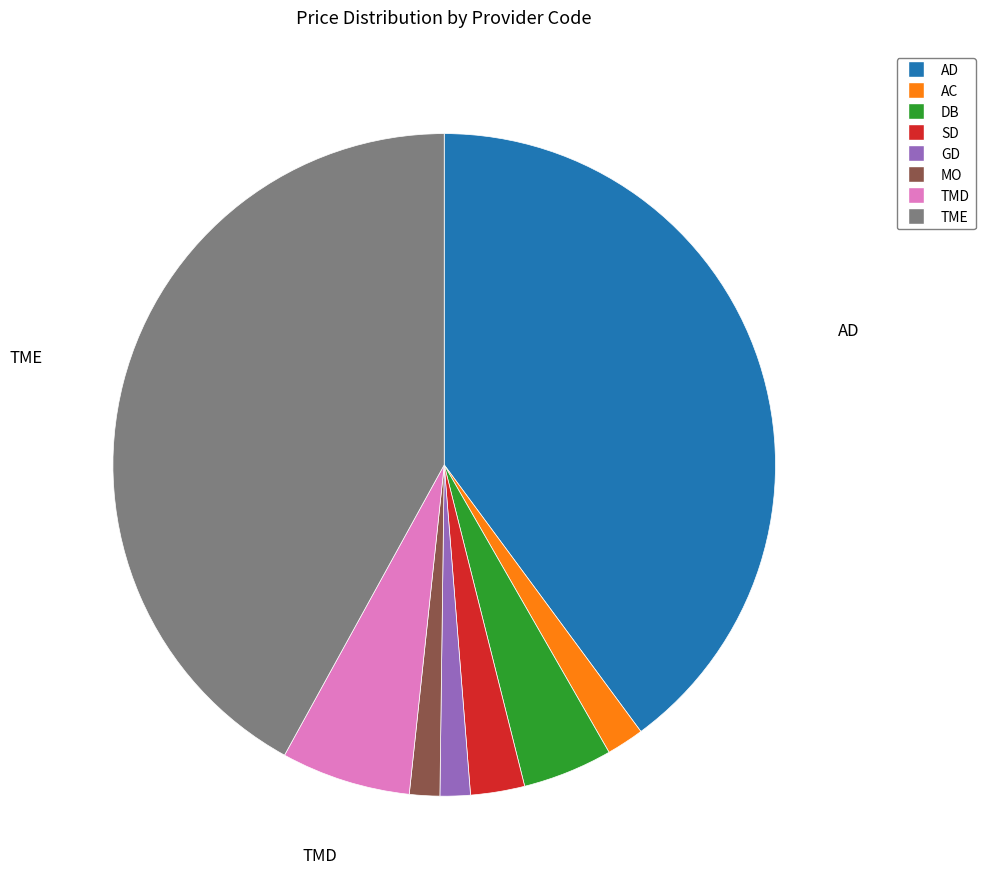

Which slice is the largest?

TME